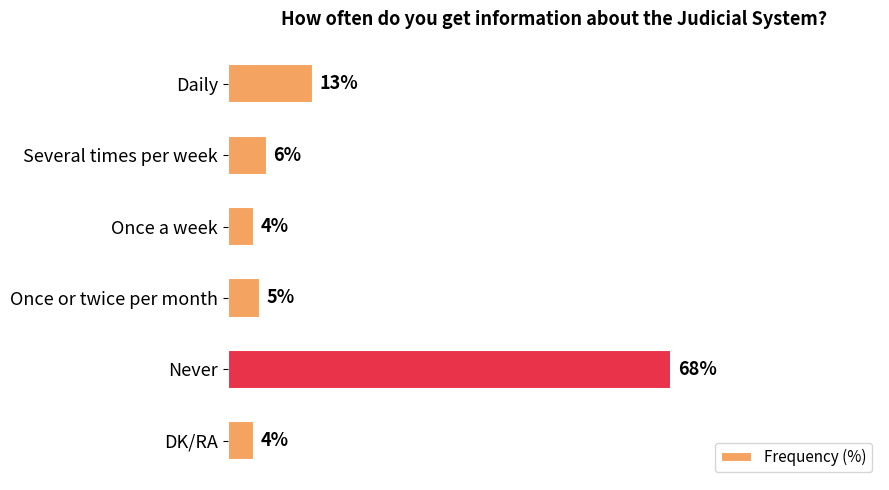

Which category has the highest value across all series?

Never